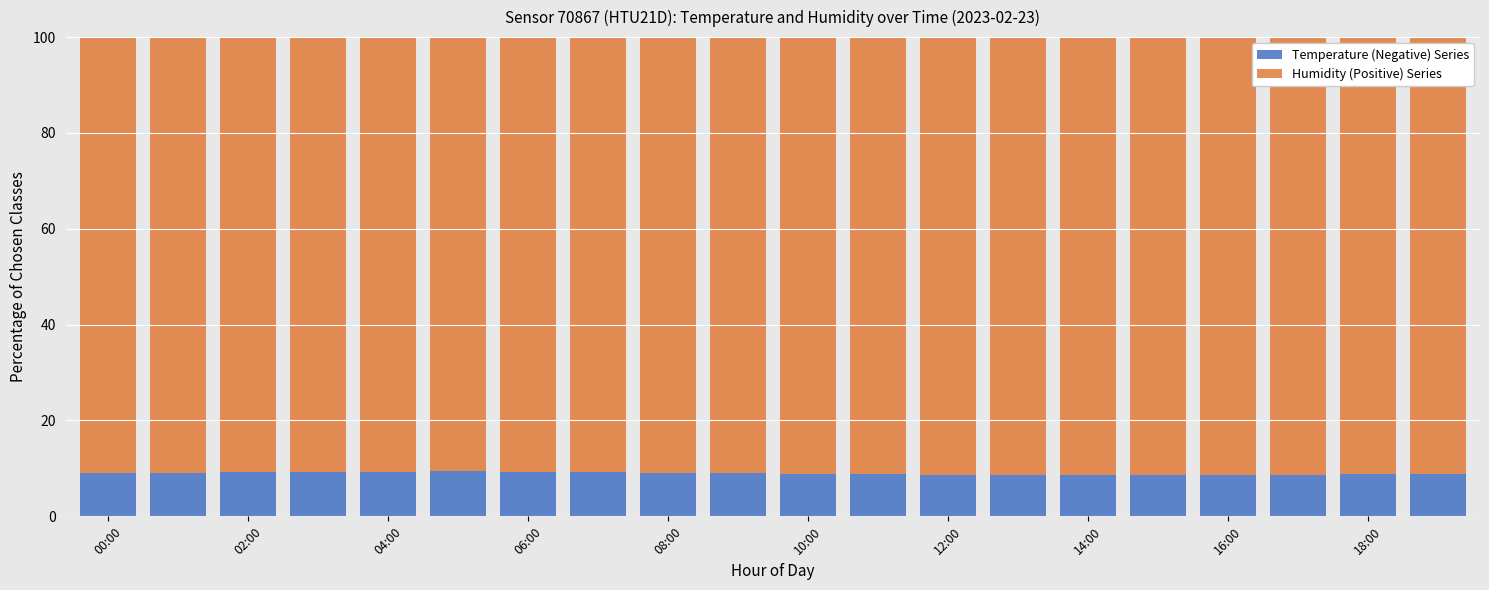

What is the maximum value for Temperature (Negative) Series?

9.4